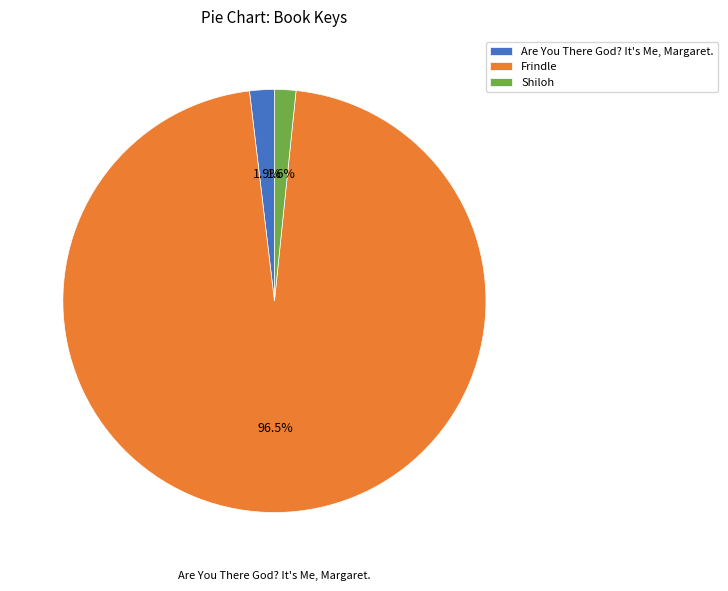

Does Frindle account for over 50% of the chart?

Yes